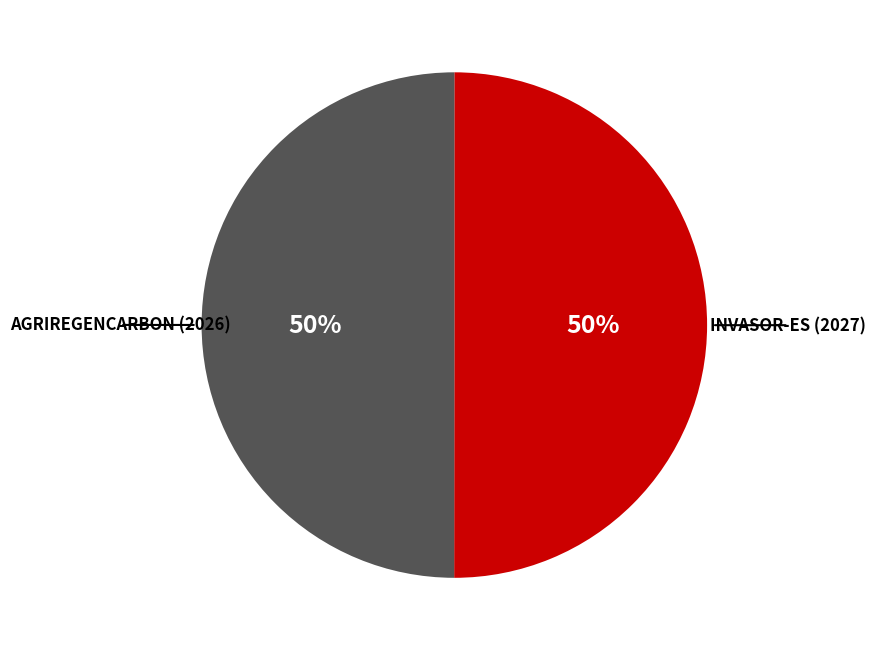

To the nearest percent, what is the average slice percentage?

50%